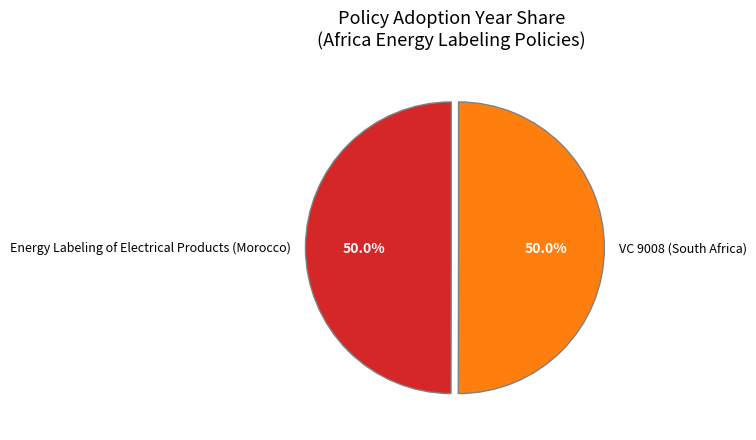

What is the ratio of the value at Energy Labeling of Electrical Products (Morocco) to the value at VC 9008 (South Africa)?

1.0